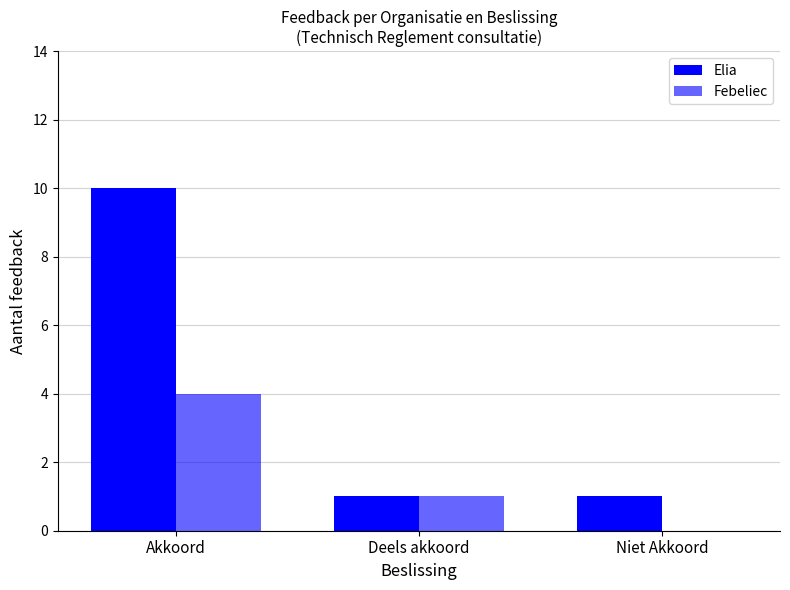

What is the value of the Febeliec bar at the 1st from the left?

4